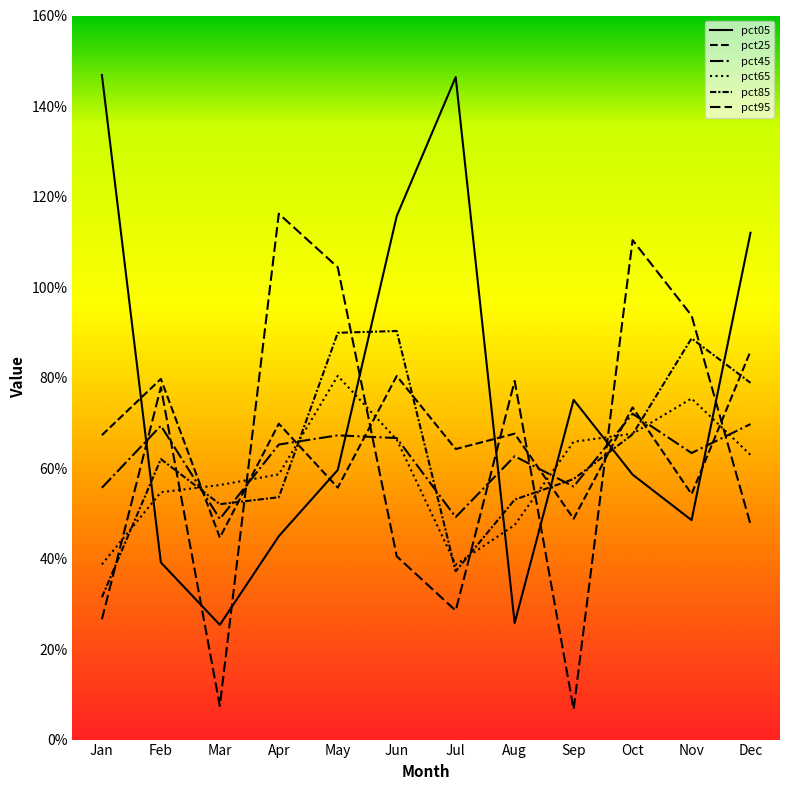

Reading left to right, transcribe all the data shown in this chart.

pct05: 1.5	0.4	0.3	0.4	0.6	1.2	1.5	0.3	0.8	0.6	0.5	1.1
pct25: 0.7	0.8	0.4	0.7	0.6	0.8	0.6	0.7	0.5	0.7	0.5	0.9
pct45: 0.6	0.7	0.5	0.7	0.7	0.7	0.5	0.6	0.6	0.7	0.6	0.7
pct65: 0.4	0.5	0.6	0.6	0.8	0.7	0.4	0.5	0.7	0.7	0.8	0.6
pct85: 0.3	0.6	0.5	0.5	0.9	0.9	0.4	0.5	0.6	0.7	0.9	0.8
pct95: 0.3	0.8	0.1	1.2	1.0	0.4	0.3	0.8	0.1	1.1	0.9	0.5